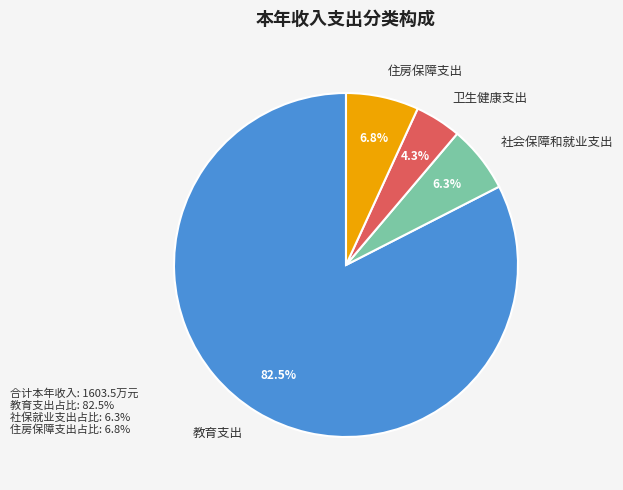

What is the total percentage of 社会保障和就业支出 and 住房保障支出?

13.1%